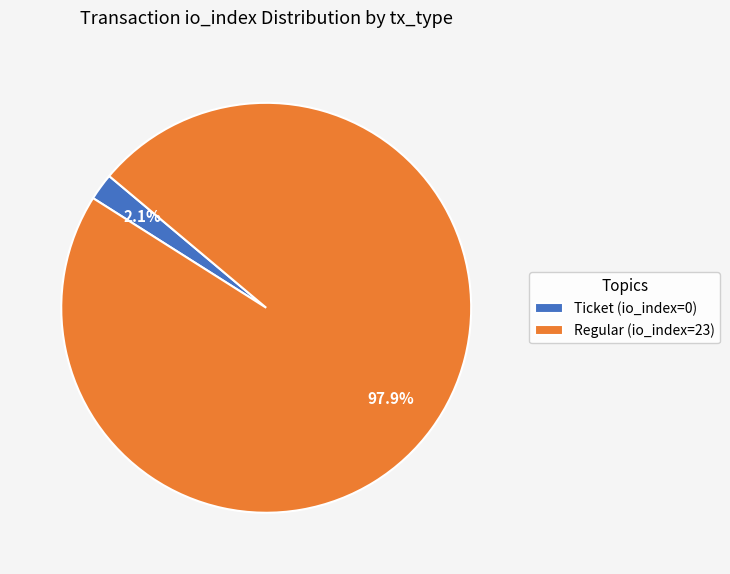

Which slice is the largest?

Regular (io_index=23)